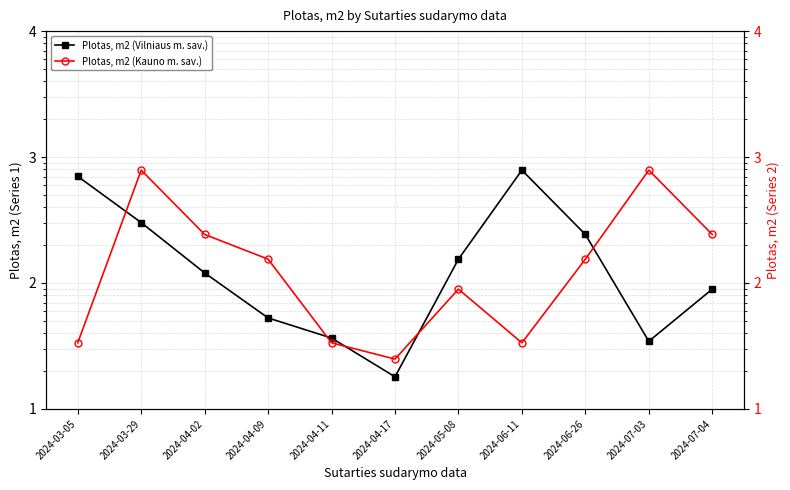

Reading right to left, list all the values displayed in this chart.

Plotas, m2 (Vilniaus m. sav.): 89.4	34.5	242.8	787.1	154.6	18.0	36.6	52.8	120.2	301.7	702.3
Plotas, m2 (Kauno m. sav.): 242.8	787.1	154.6	33.5	89.4	24.9	33.5	154.6	242.8	787.1	33.5